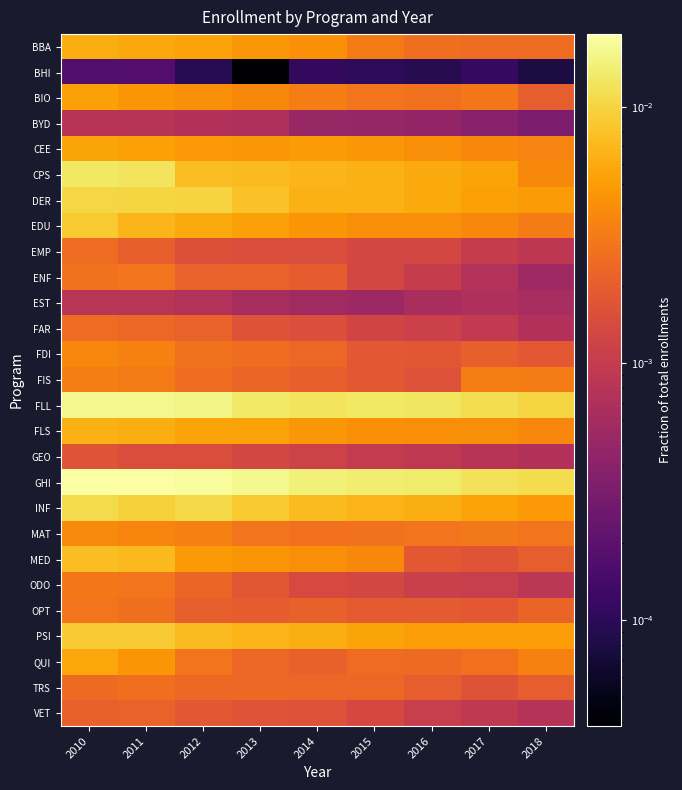

Which series changed the most between 2010 and 2014?

CPS